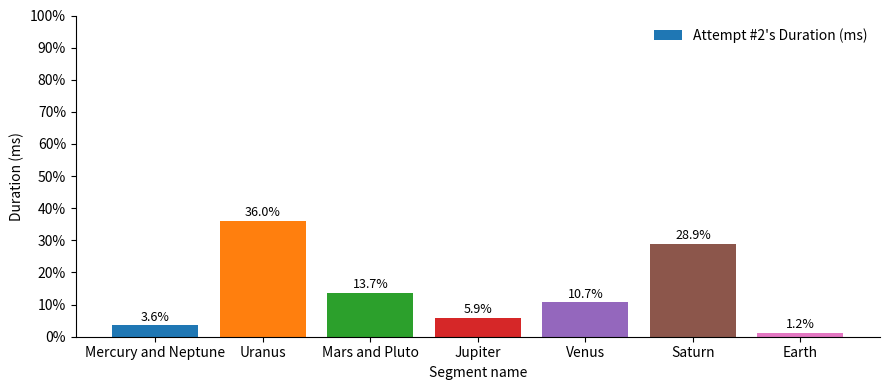

What is the label of the 1st bar from the right?

Earth